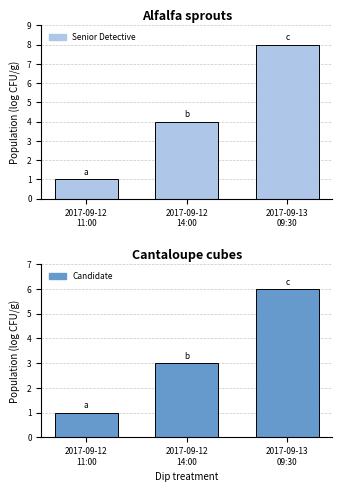

List the series in order of their overall mean, highest first.

Senior Detective, Candidate